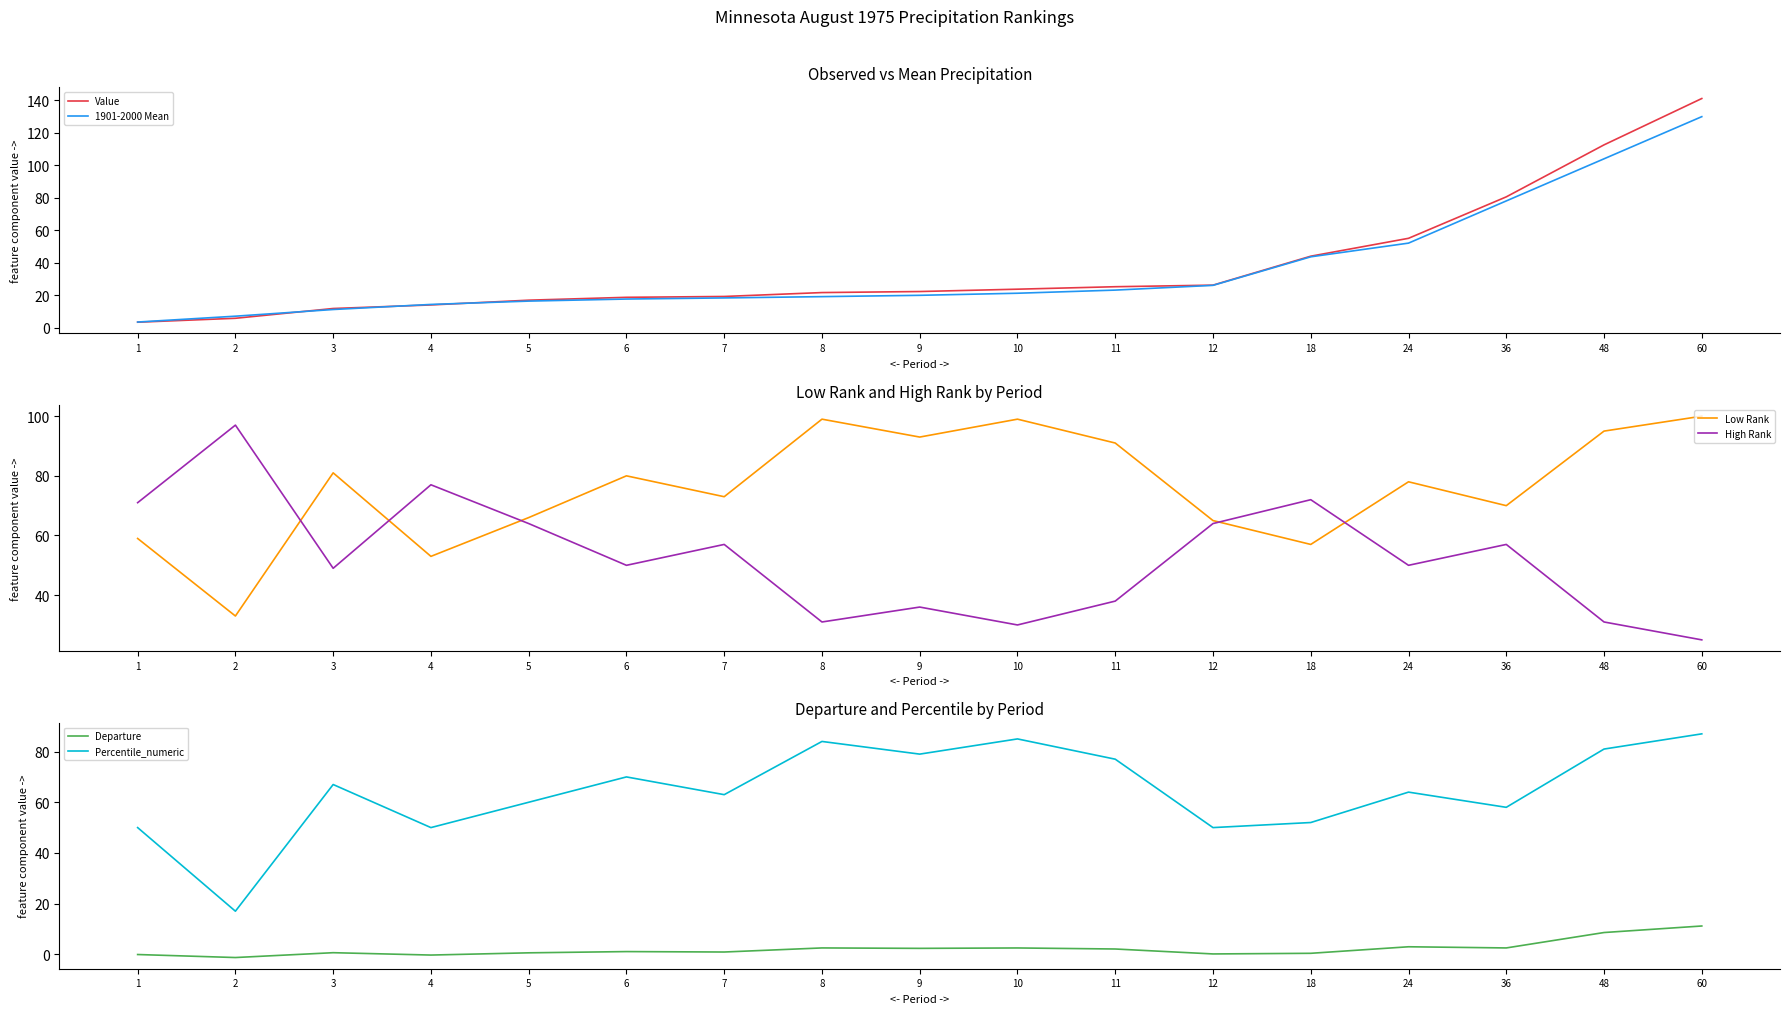

What is the highest value of the 1901-2000 Mean series?

129.8